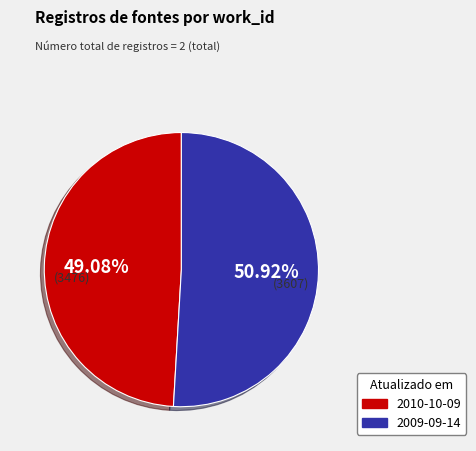

To the nearest percent, what portion does 2010-10-09 represent?

49%